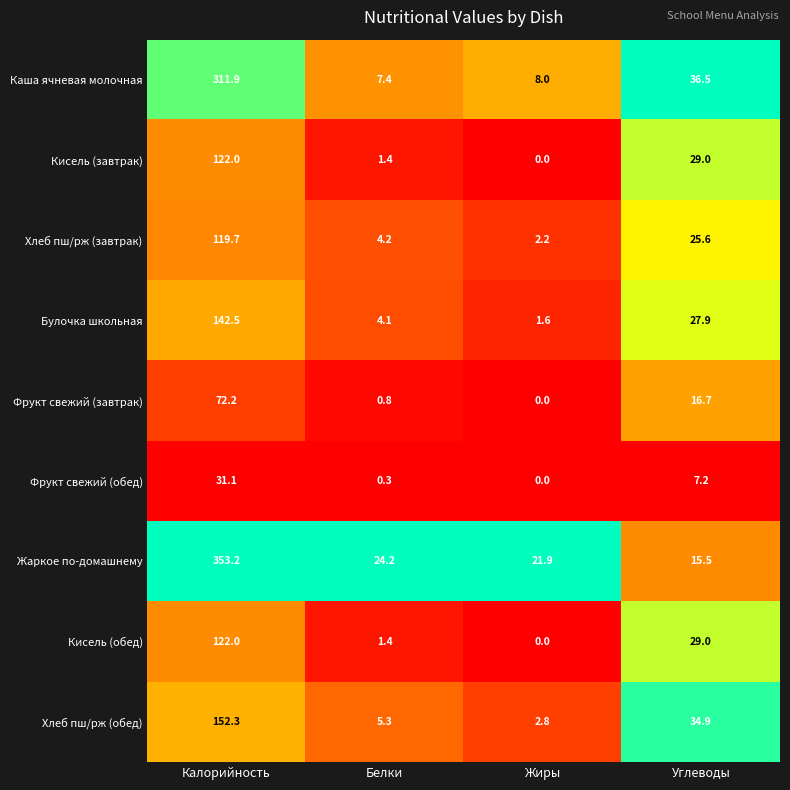

What is the sum of the Булочка школьная values at Калорийность and Белки?

146.6